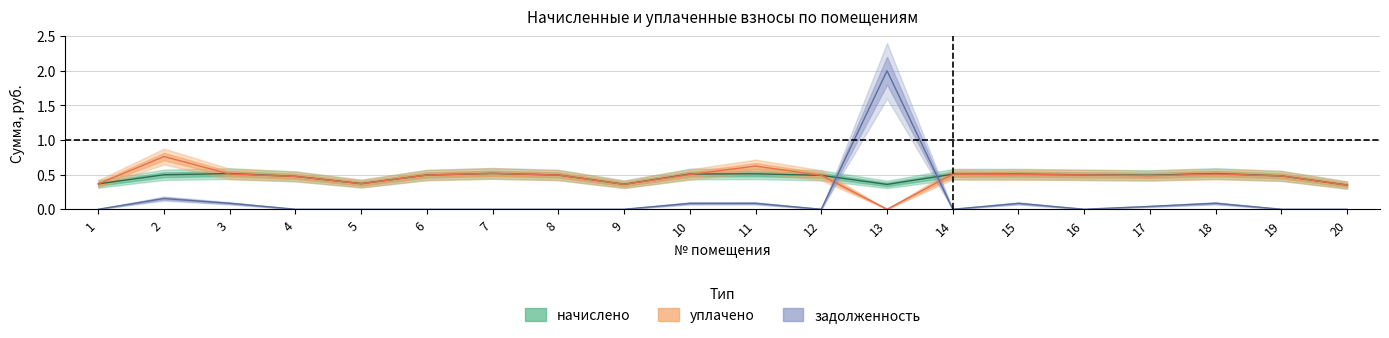

Between 20 and 2, which is larger?

2